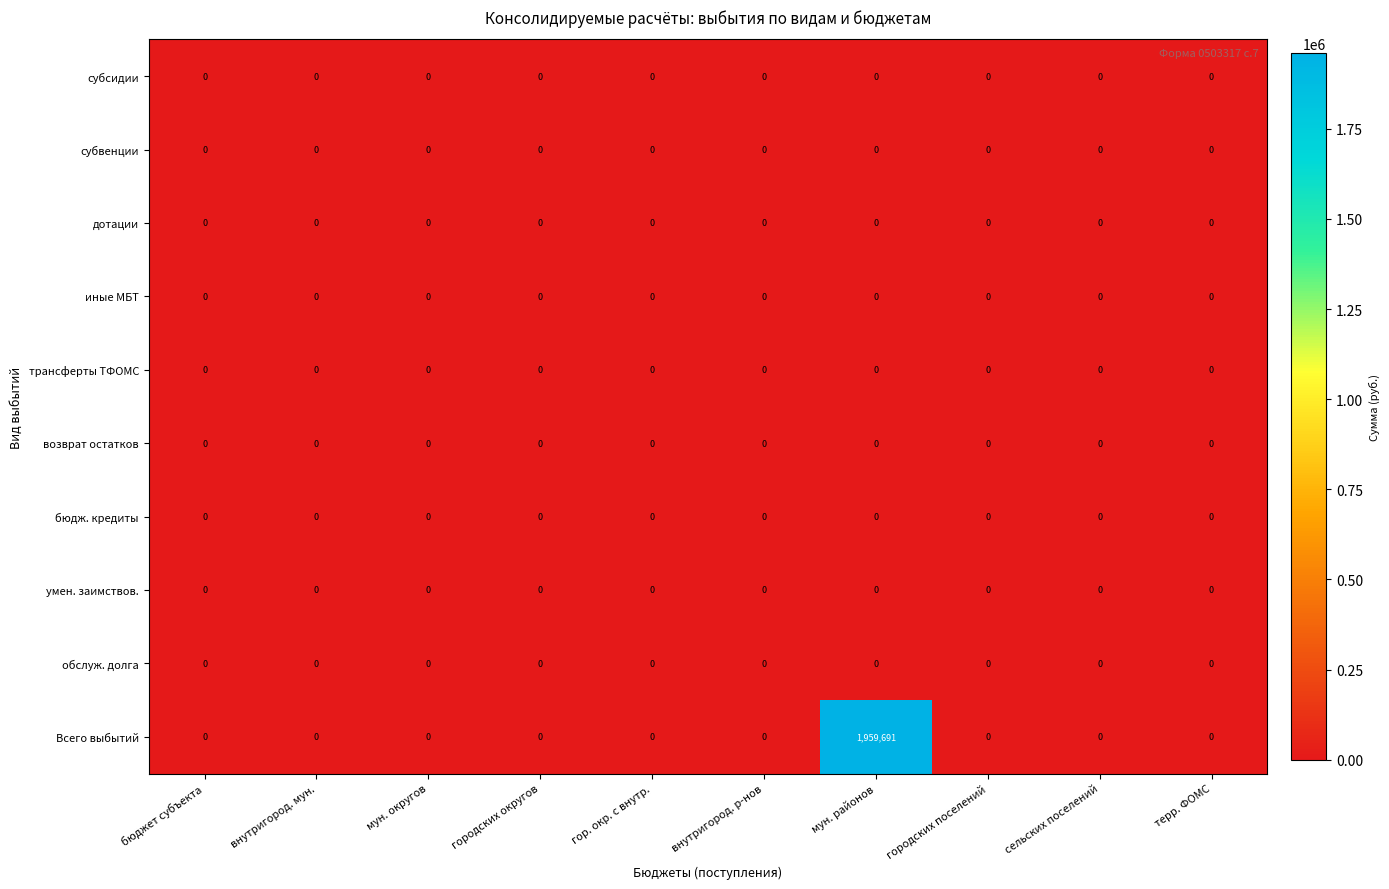

The value of субвенции at городских округов is 0. True or false?

True